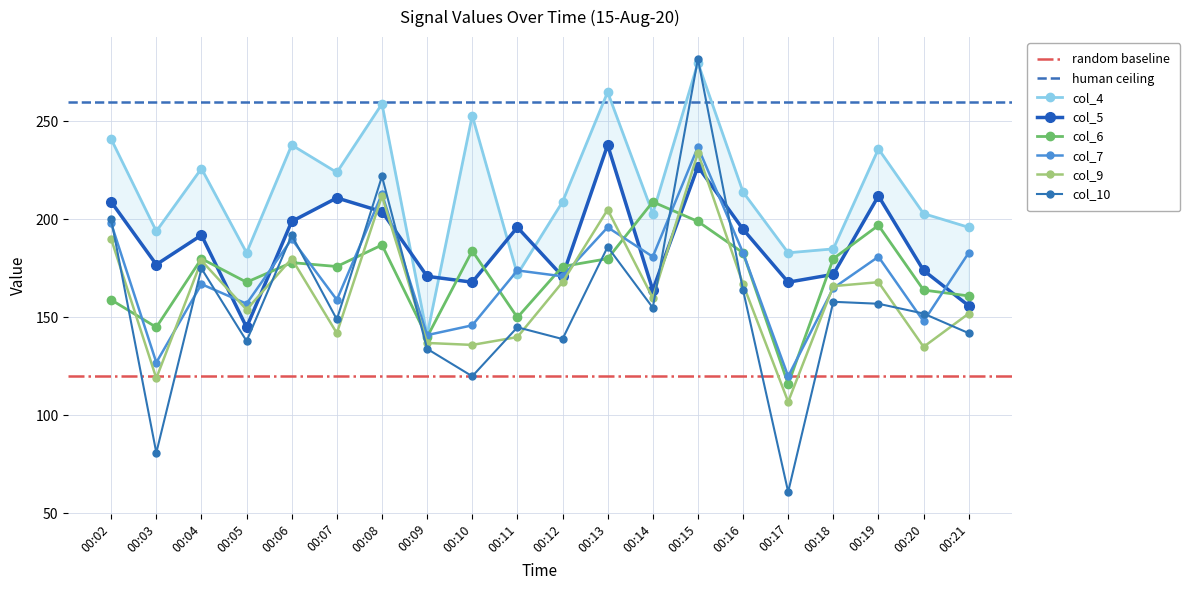

How many data points does each series have?

20